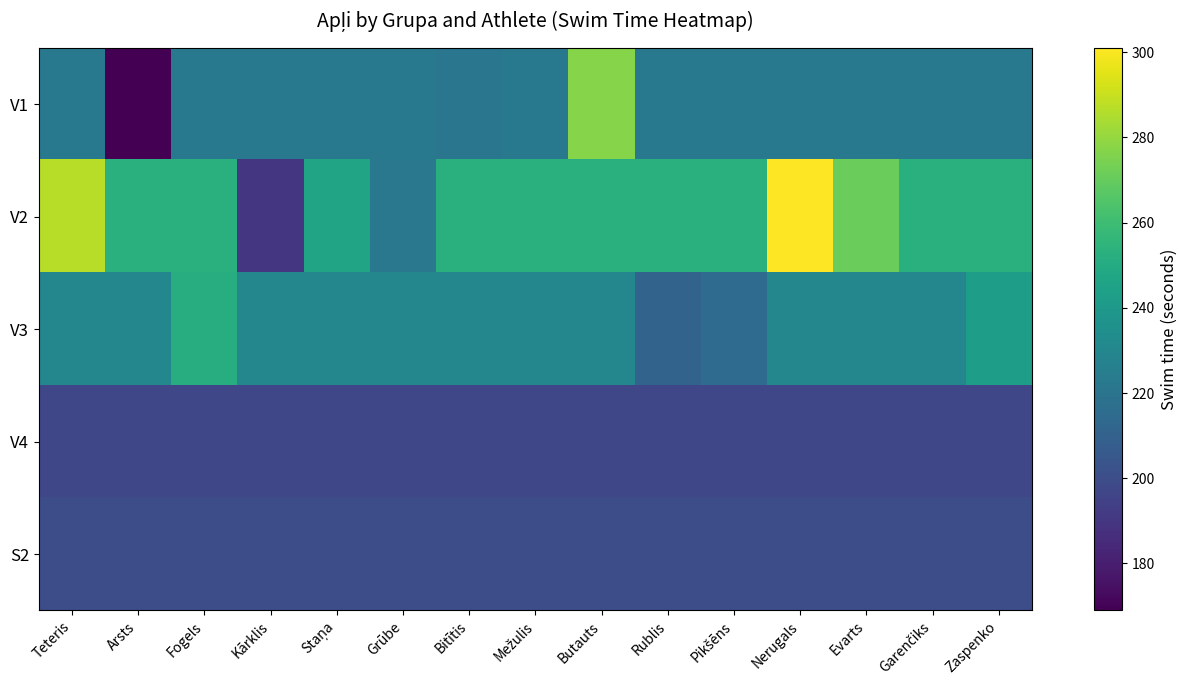

Which category has the highest value in the V3 series?

Fogels